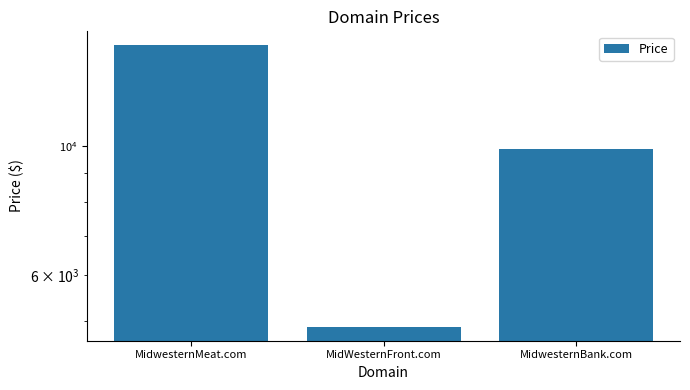

What is the maximum value shown in the chart?

14888